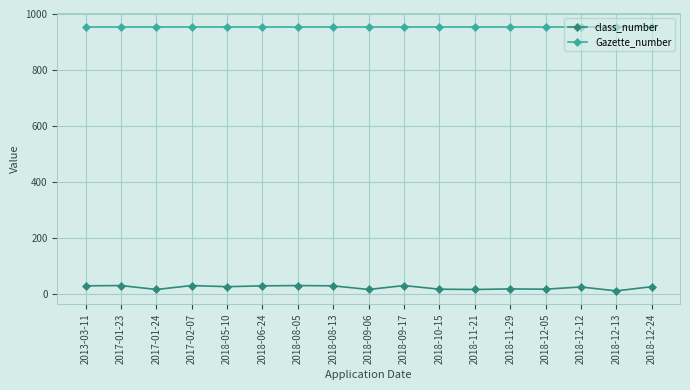

What is the maximum value shown in the chart?

955